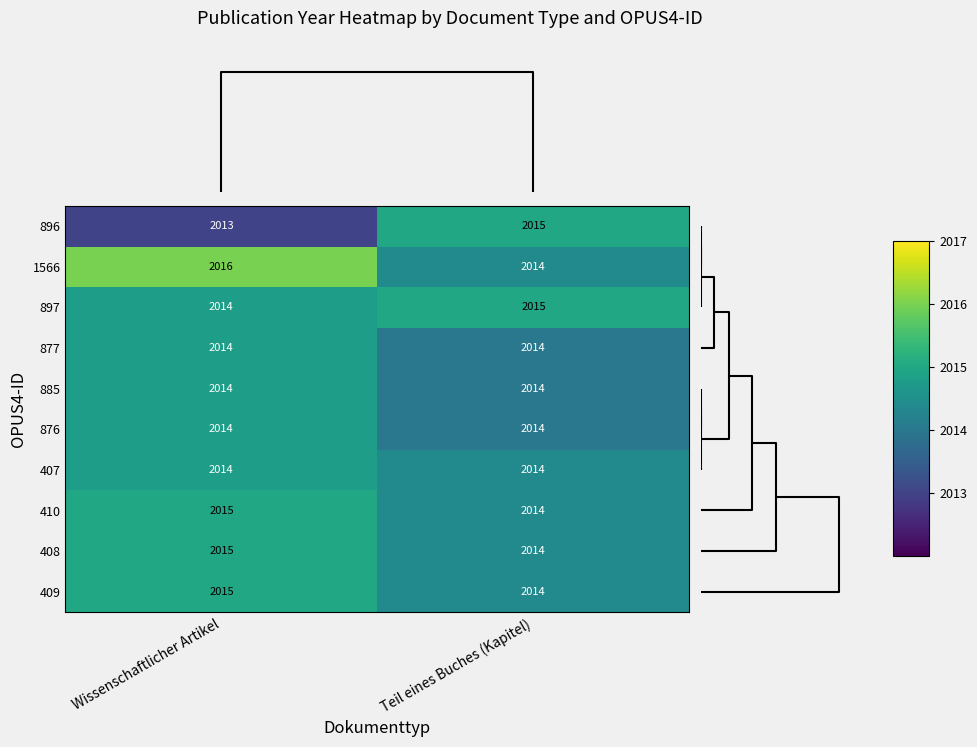

What is the spread (max minus min) of values at Wissenschaftlicher Artikel?

3